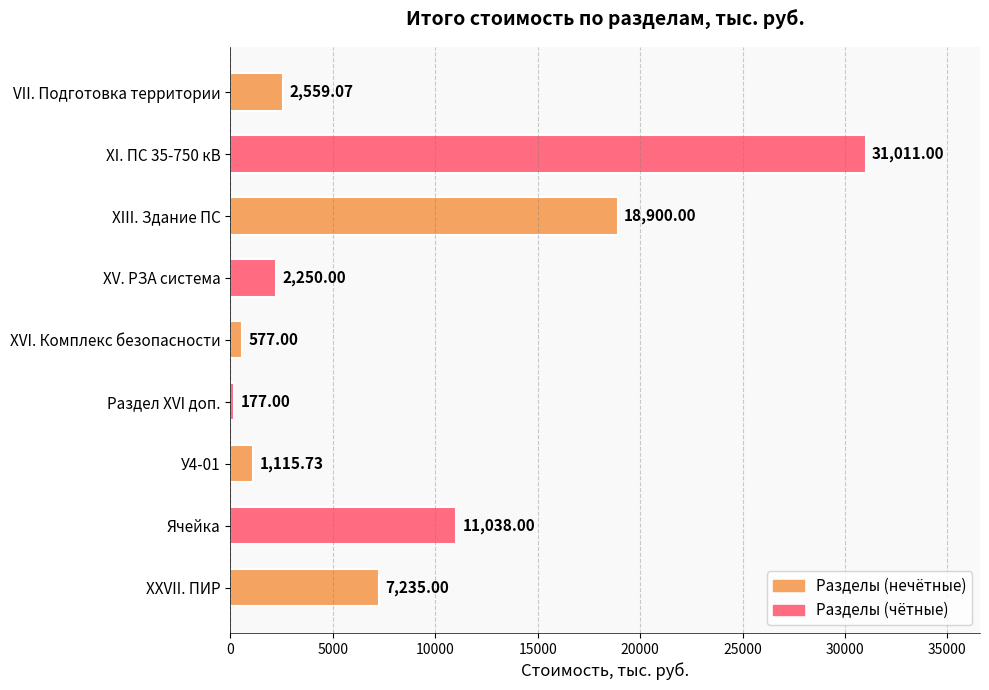

What is the greatest value displayed?

31011.0